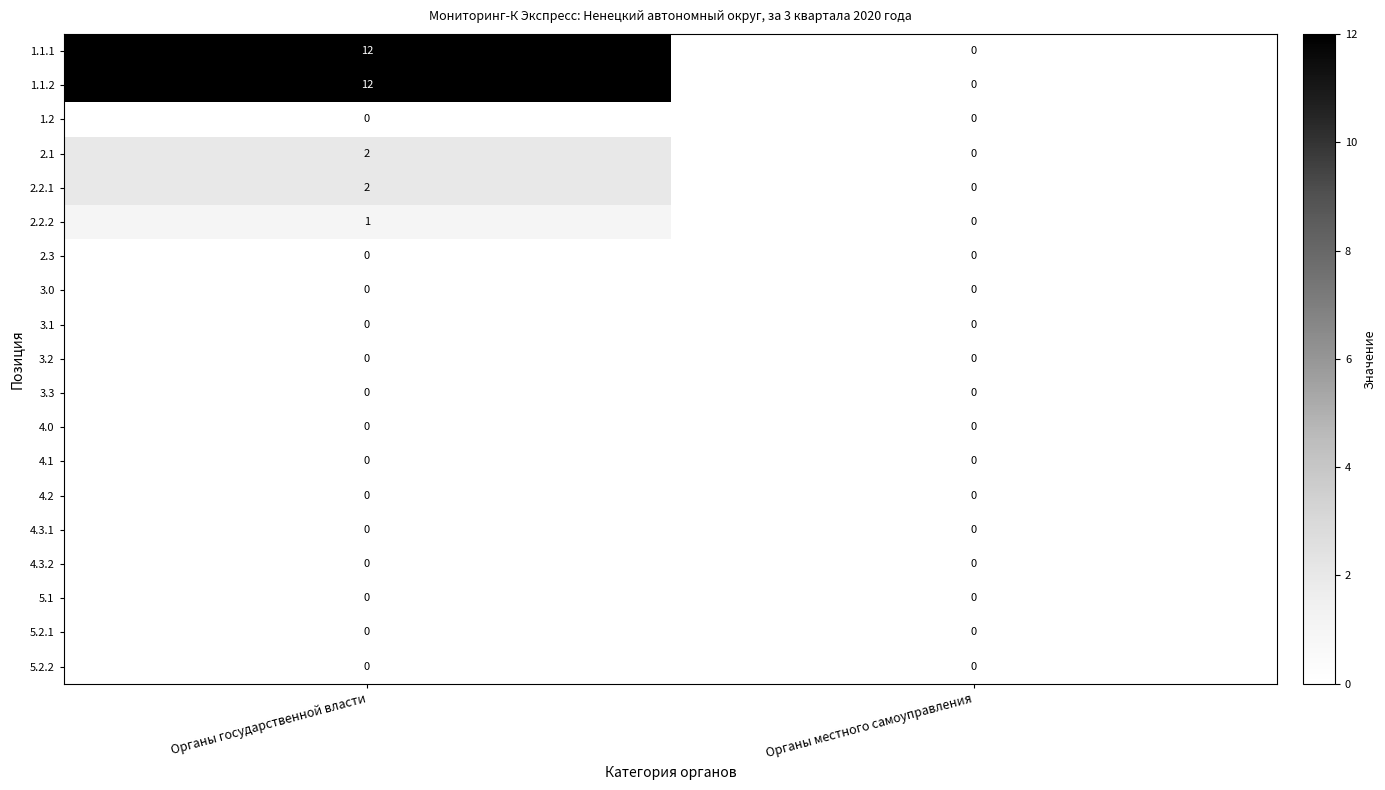

True or false: 3.2 has a value of 0 at Органы местного самоуправления.

True